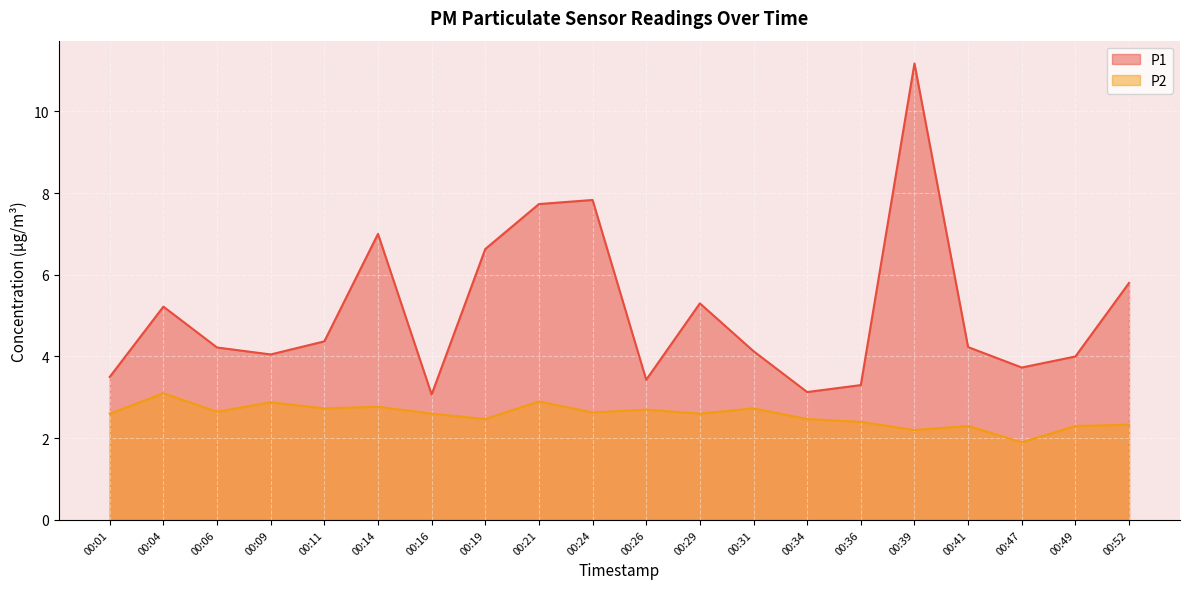

What is the sum of the P2 values at 00:16 and 00:31?

5.3